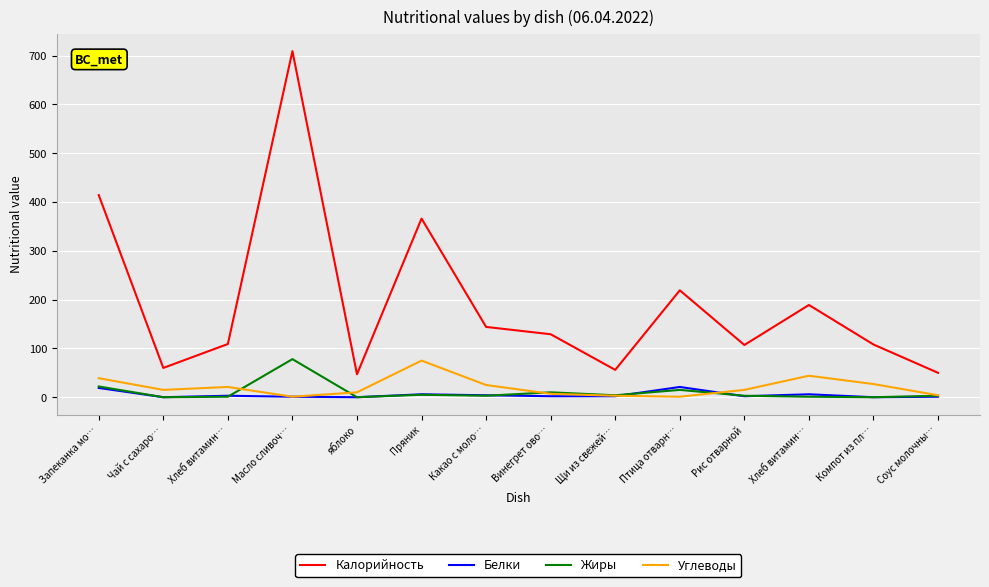

At how many categories does at least one series exceed 114?

7